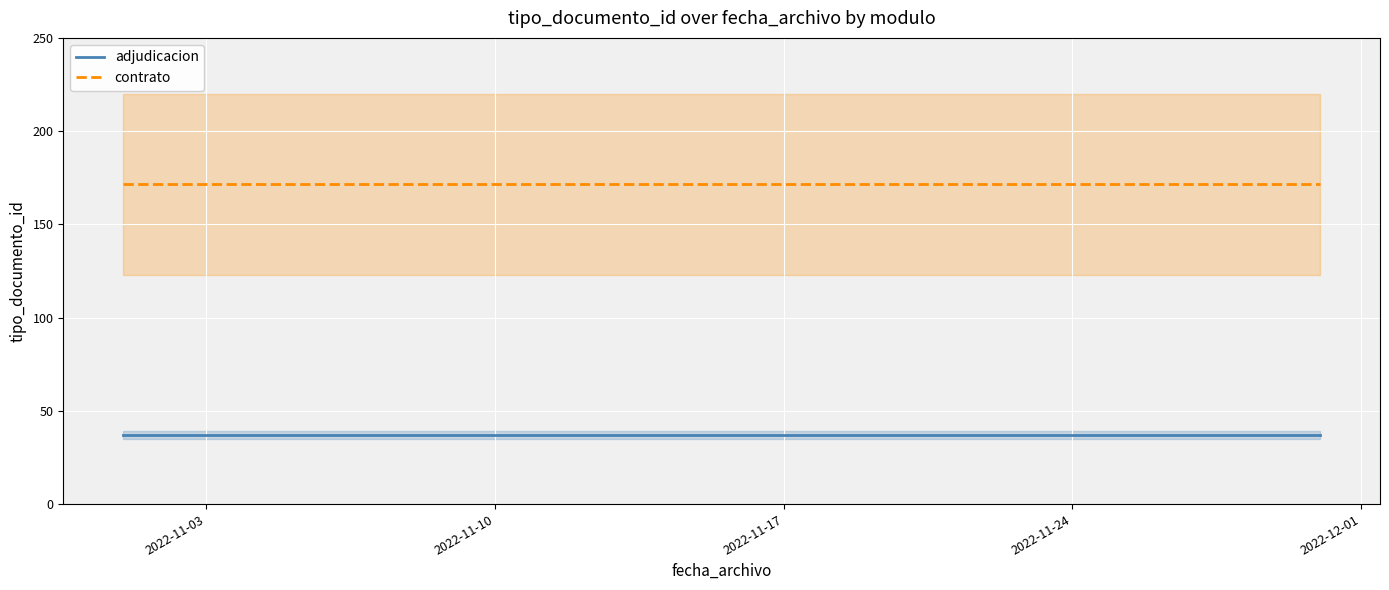

What is the maximum value for contrato?

171.5